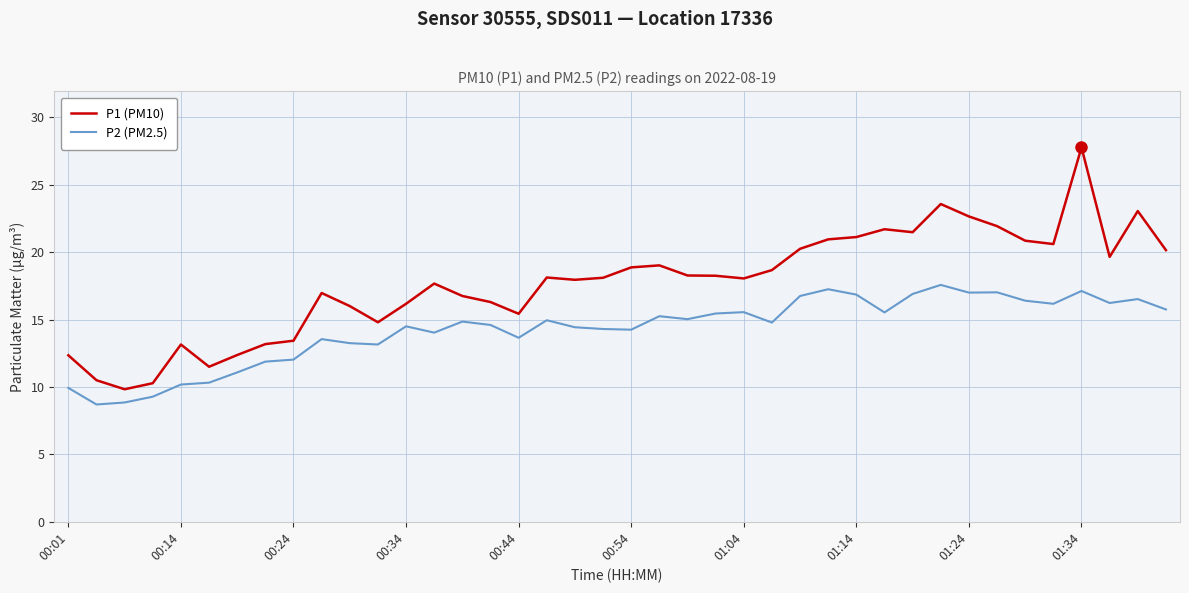

What is the highest value of the P1 (PM10) series?

27.8